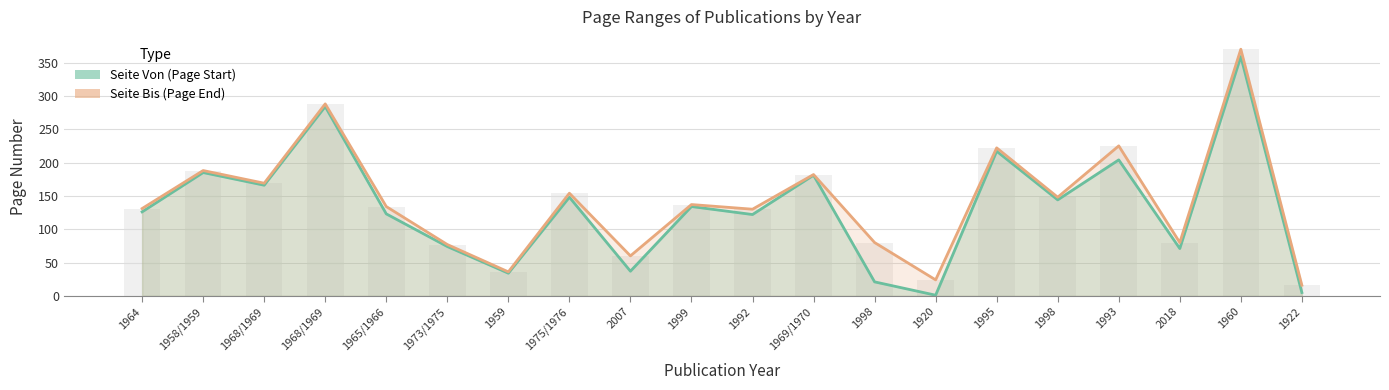

What is the difference between the Seite Von (Page Start) values at 1968/1969 and 1993?

38